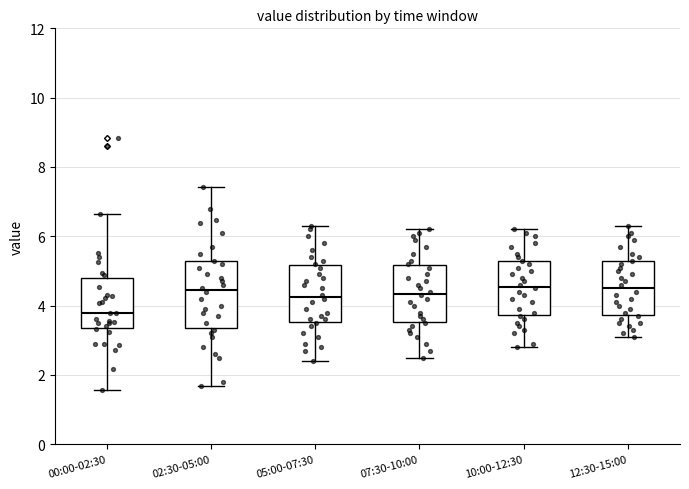

Reading left to right, transcribe this box plot: for each box, give where its median line is, the range the box spans, and where its two whiskers end, as read against the y-axis. The values are not printed on the chart, so give them approximately, as read against the axis.

00:00-02:30: median 3.8, box 3.4 to 4.8, whiskers 1.6 to 6.6
02:30-05:00: median 4.4, box 3.4 to 5.2, whiskers 1.6 to 7.4
05:00-07:30: median 4.2, box 3.6 to 5.2, whiskers 2.4 to 6.4
07:30-10:00: median 4.4, box 3.6 to 5.2, whiskers 2.6 to 6.2
10:00-12:30: median 4.6, box 3.8 to 5.2, whiskers 2.8 to 6.2
12:30-15:00: median 4.6, box 3.8 to 5.2, whiskers 3.2 to 6.4